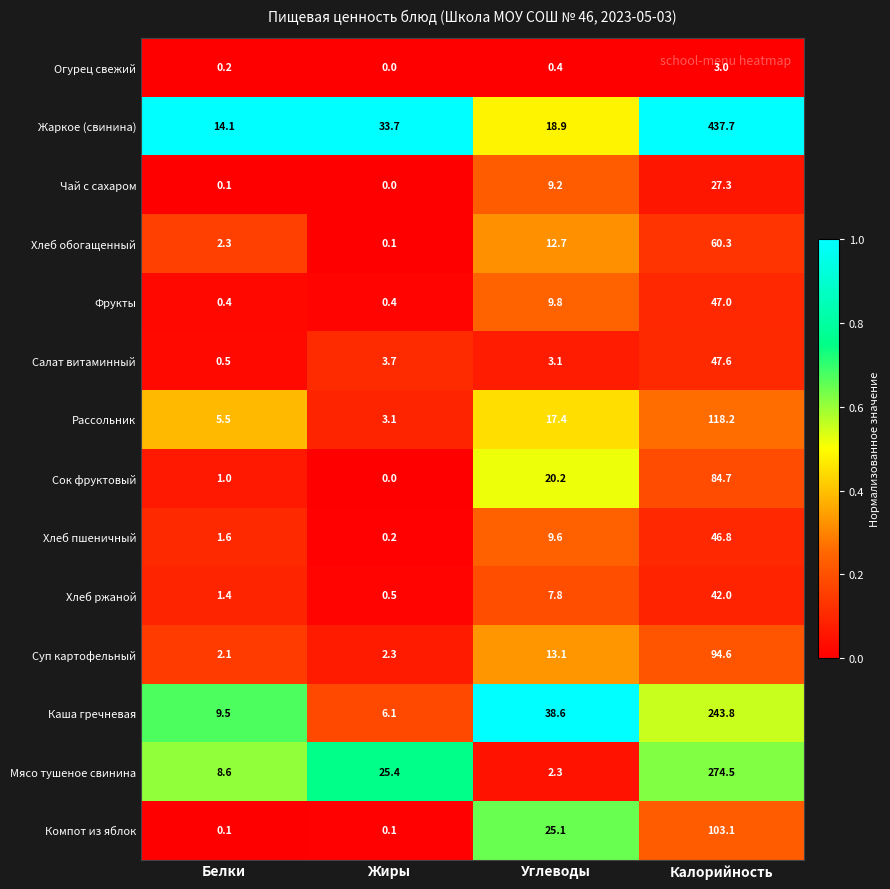

How many data points does each series have?

4